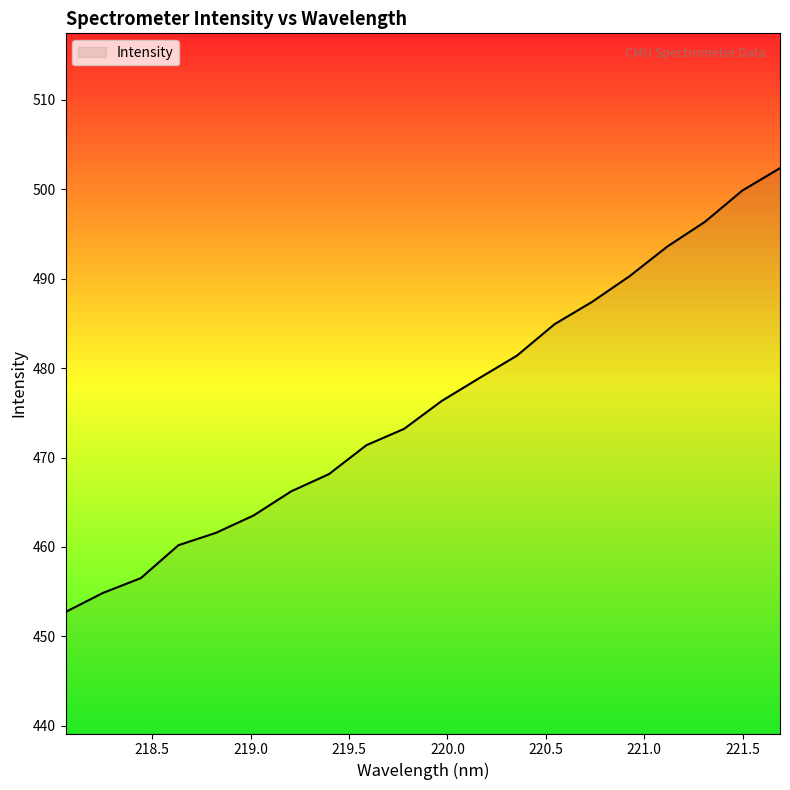

What is the maximum value shown in the chart?

502.3